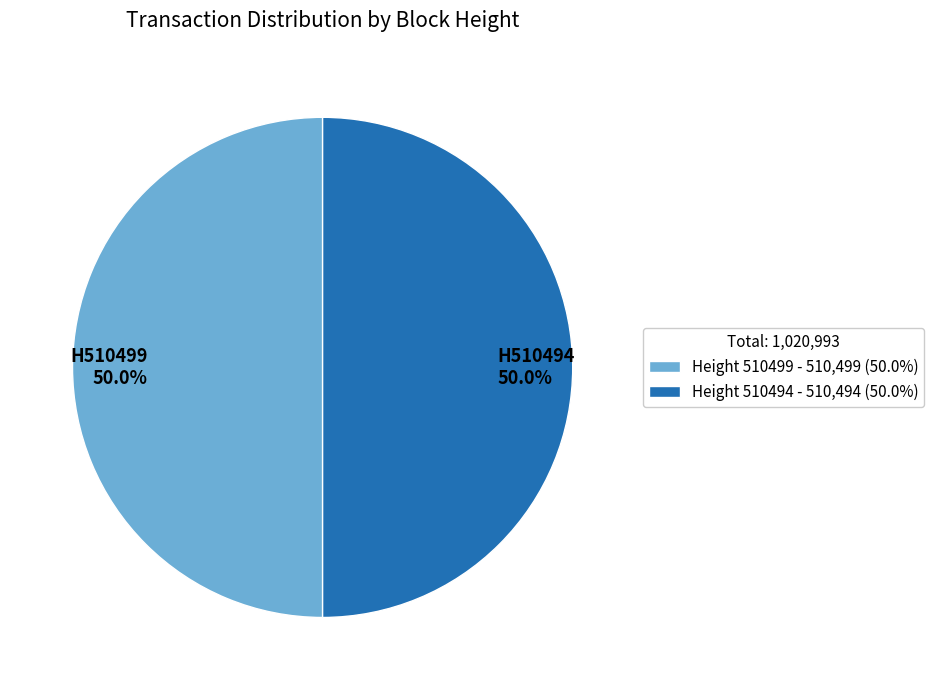

To the nearest percent, what is the average slice percentage?

50%